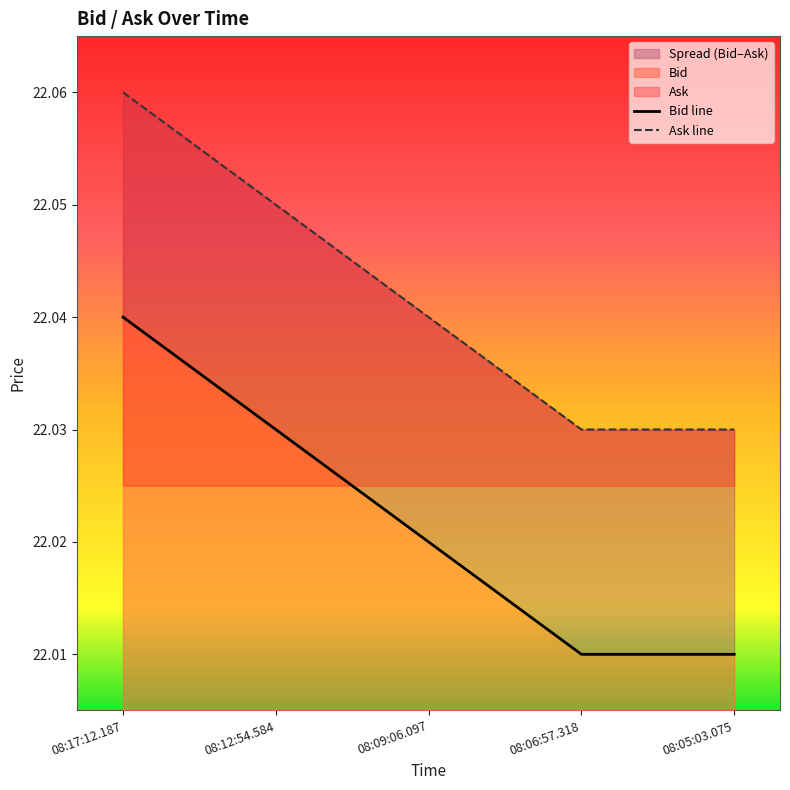

What is the lowest value of the Bid line series?

22.0